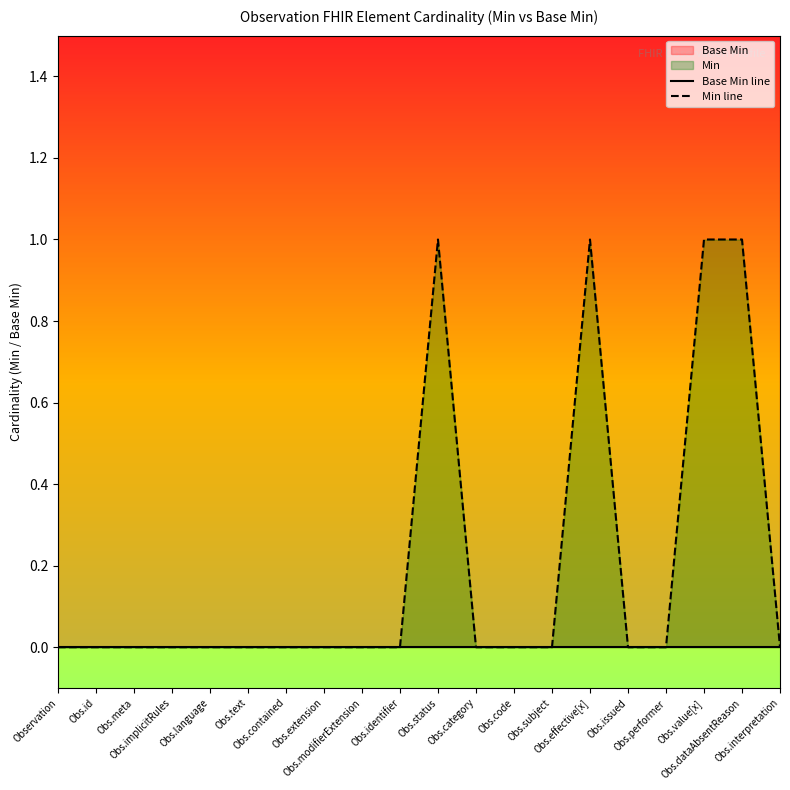

Reading left to right, transcribe all the data shown in this chart.

Base Min line: Observation=0	Obs.id=0	Obs.meta=0	Obs.implicitRules=0	Obs.language=0	Obs.text=0	Obs.contained=0	Obs.extension=0	Obs.modifierExtension=0	Obs.identifier=0	Obs.status=0	Obs.category=0	Obs.code=0	Obs.subject=0	Obs.effective[x]=0	Obs.issued=0	Obs.performer=0	Obs.value[x]=0	Obs.dataAbsentReason=0	Obs.interpretation=0
Min line: Observation=0	Obs.id=0	Obs.meta=0	Obs.implicitRules=0	Obs.language=0	Obs.text=0	Obs.contained=0	Obs.extension=0	Obs.modifierExtension=0	Obs.identifier=0	Obs.status=1	Obs.category=0	Obs.code=0	Obs.subject=0	Obs.effective[x]=1	Obs.issued=0	Obs.performer=0	Obs.value[x]=1	Obs.dataAbsentReason=1	Obs.interpretation=0